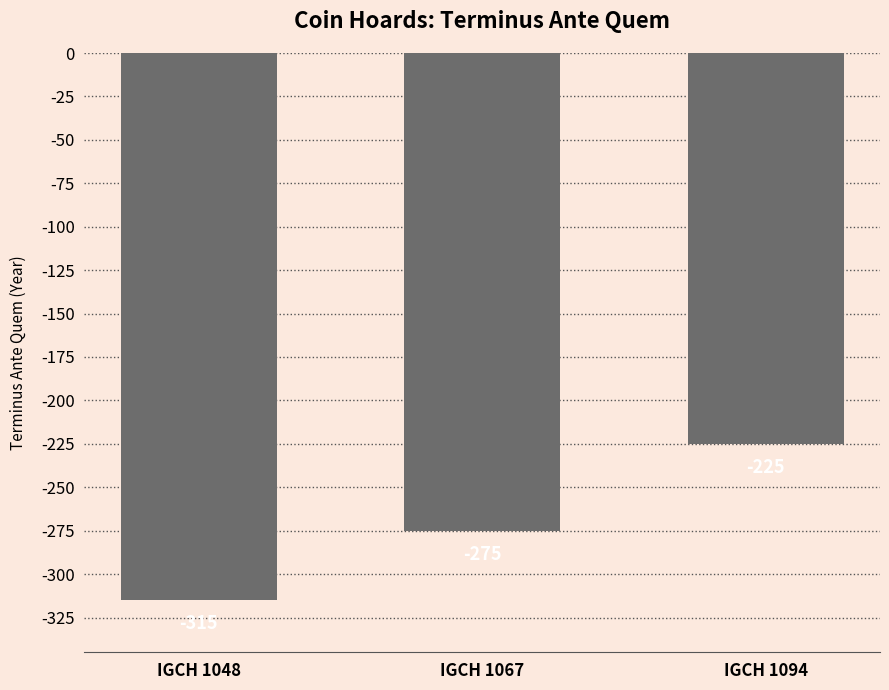

What is the difference between the values at IGCH 1094 and IGCH 1048?

90